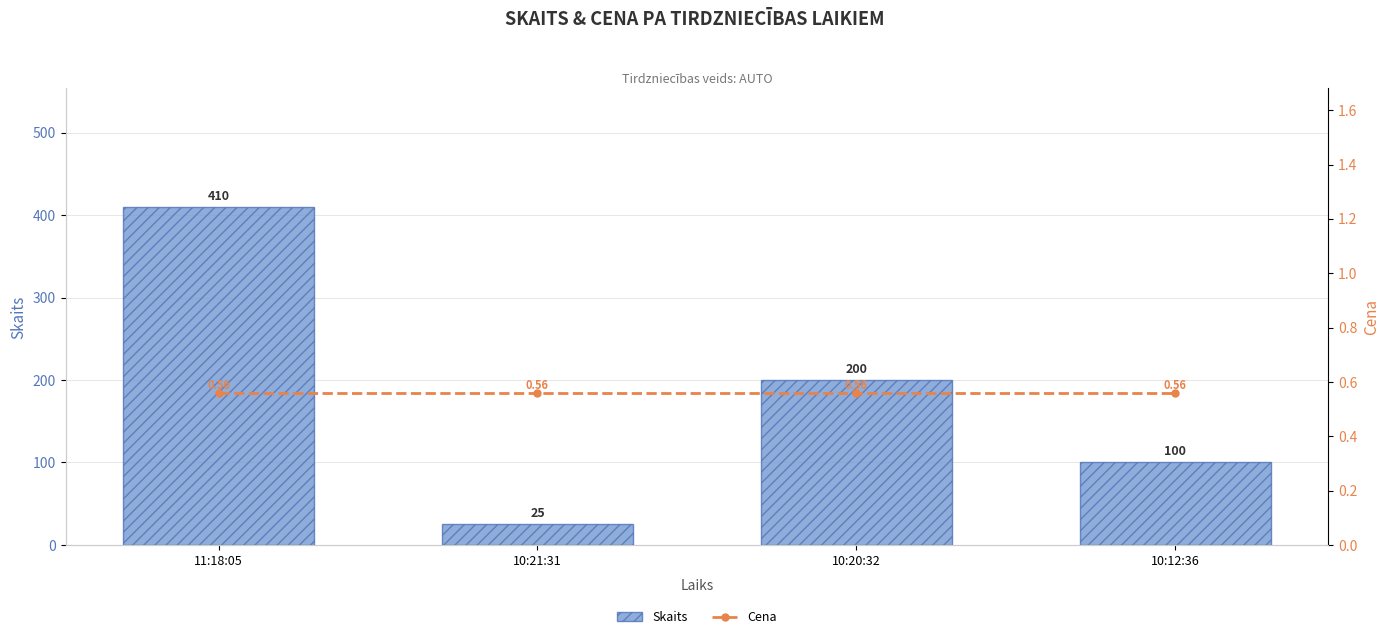

What is the sum of the Cena values at 10:12:36 and 10:21:31?

1.1